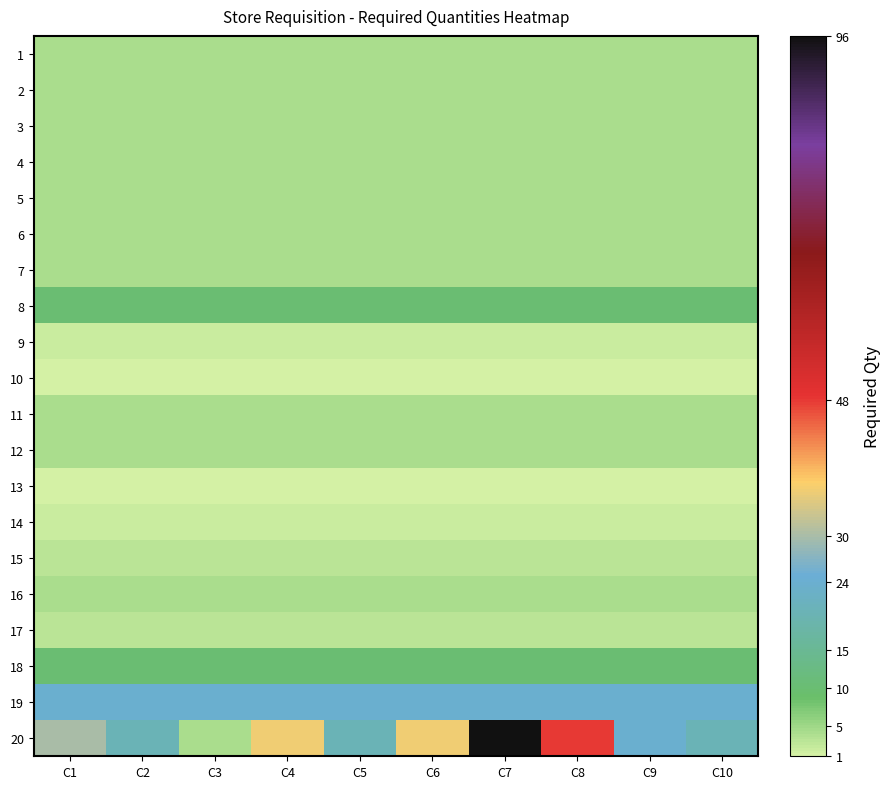

Which series has the largest total across all categories?

20